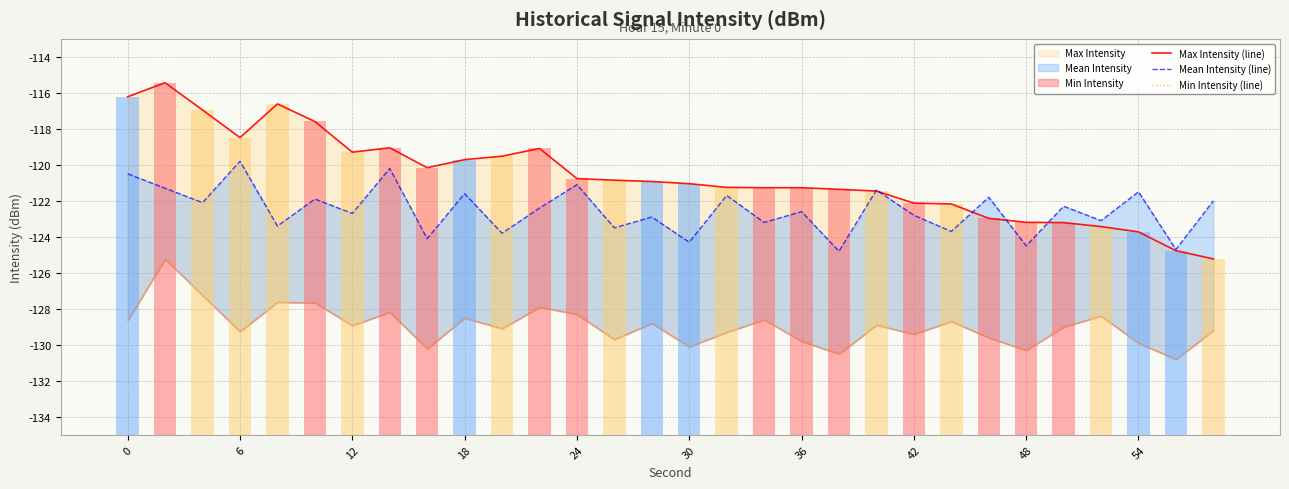

What is the total value across all series at 26?

-374.9